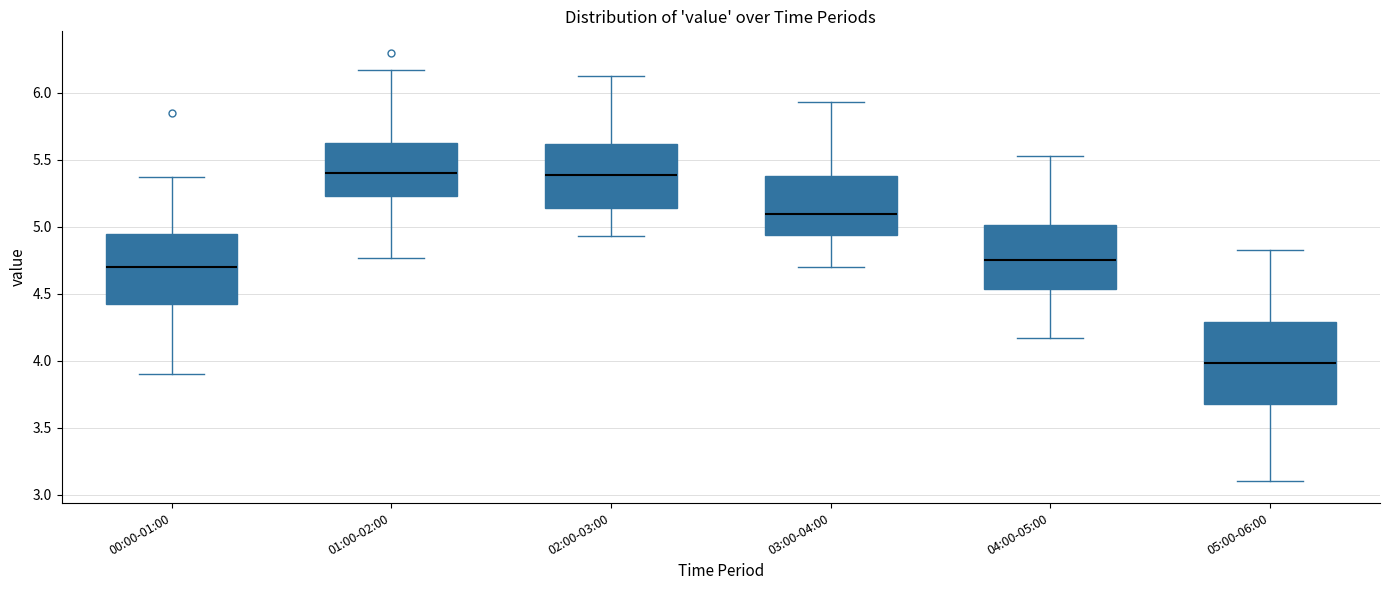

Which box is the tallest, from its lower edge to its upper edge?

05:00-06:00